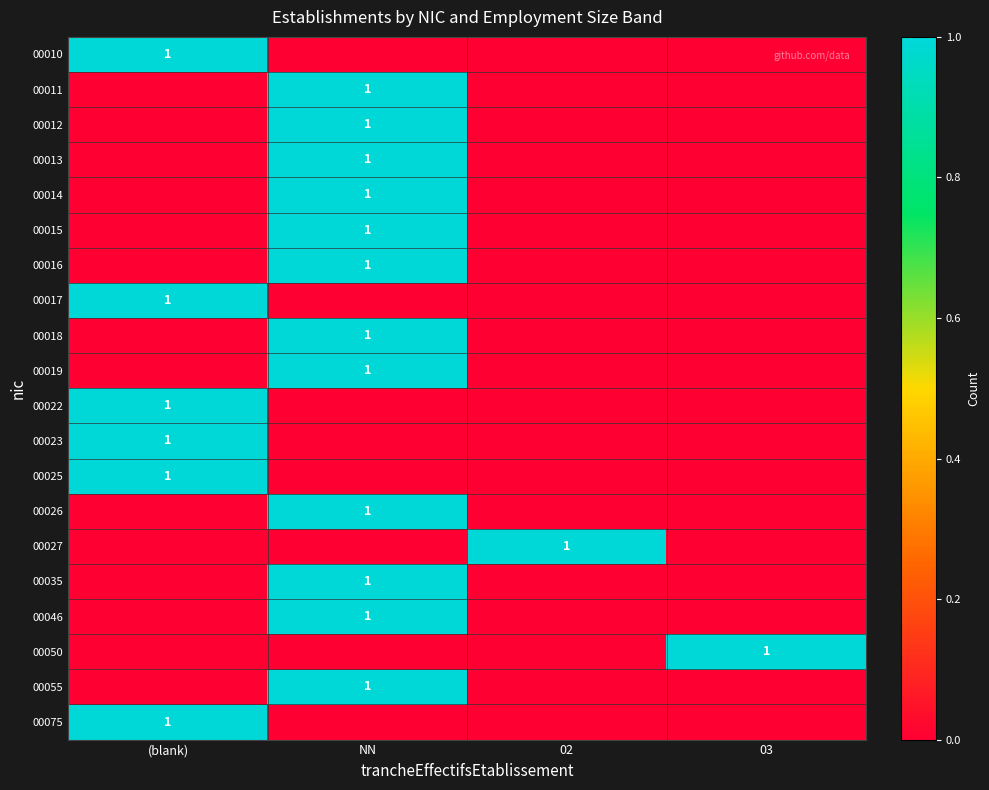

True or false: 00012 has a value of 1 at NN.

True